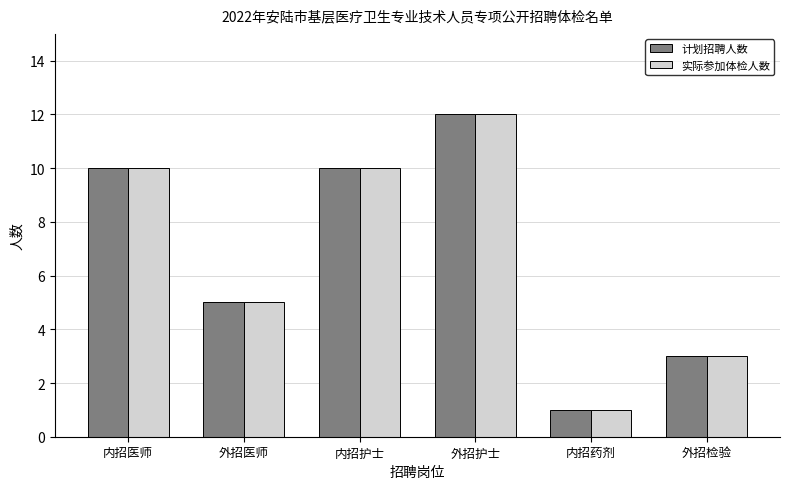

How many values in the 计划招聘人数 series are below 10?

3